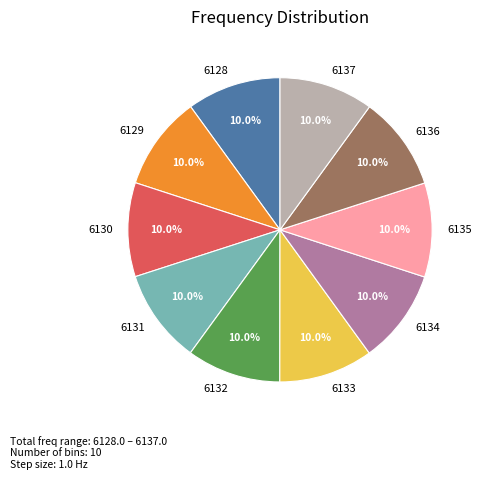

Combined, what portion of the pie is 6134 and 6135?

20.0%